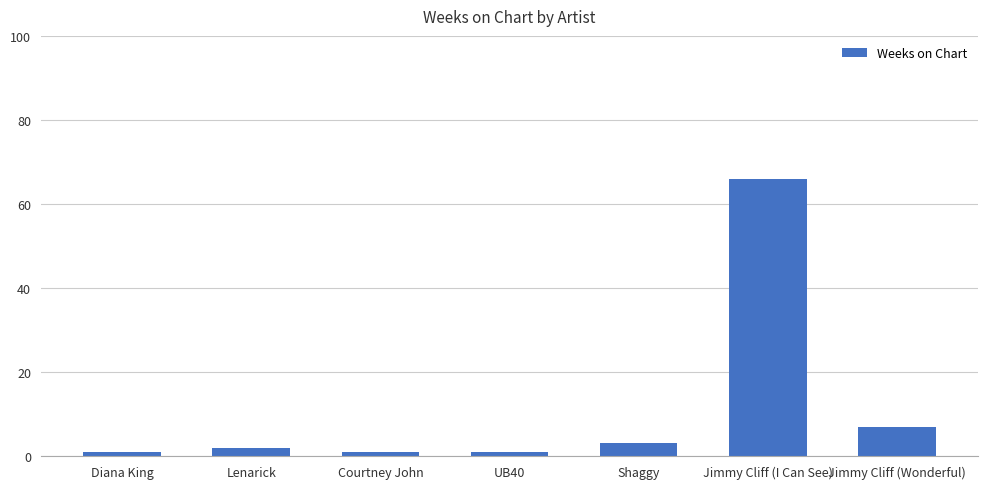

Reading left to right, transcribe all the data shown in this chart.

1	2	1	1	3	66	7